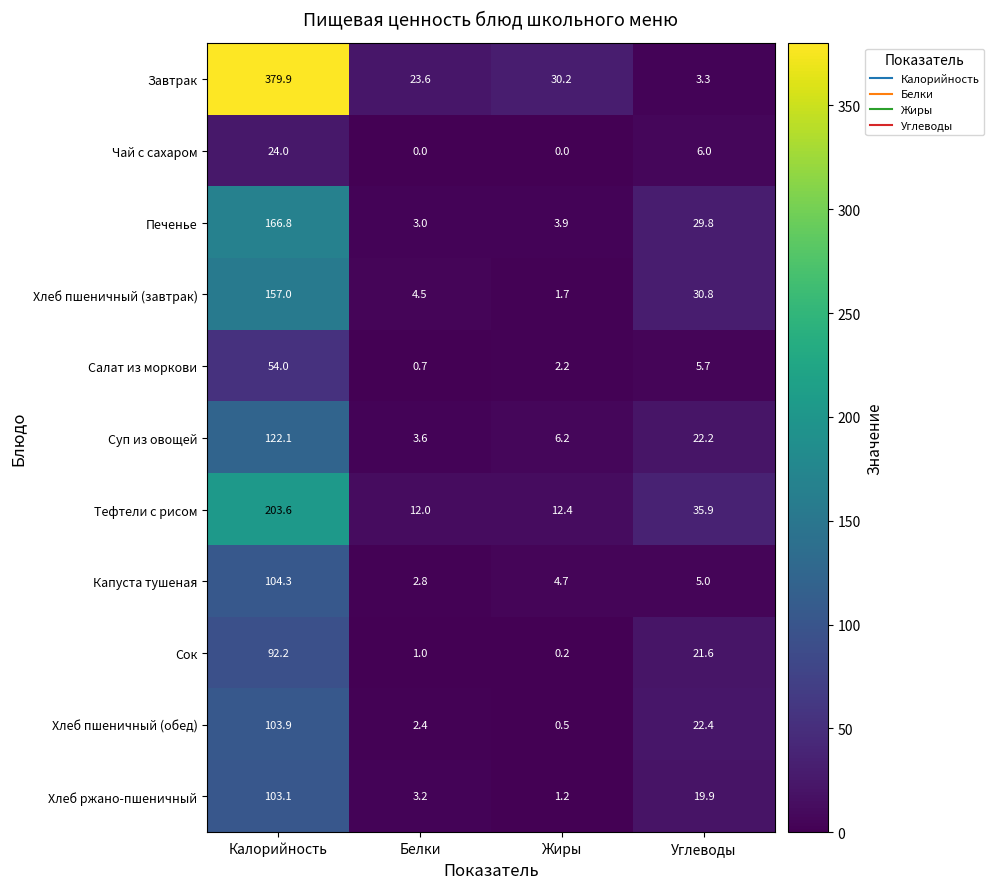

Which series has the largest total across all categories?

Завтрак